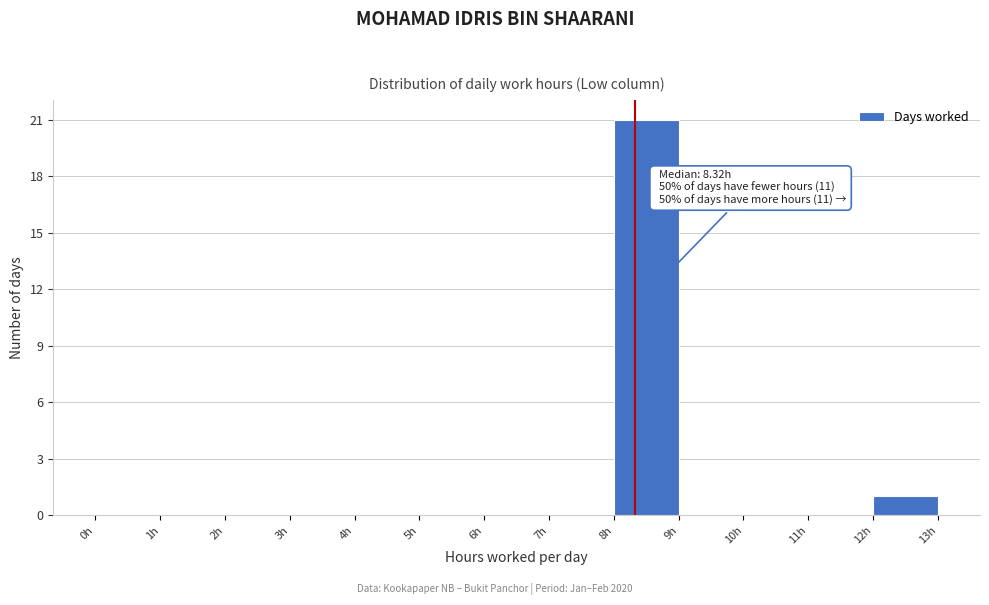

Over which range of the x-axis is the bar tallest?

8 to 9